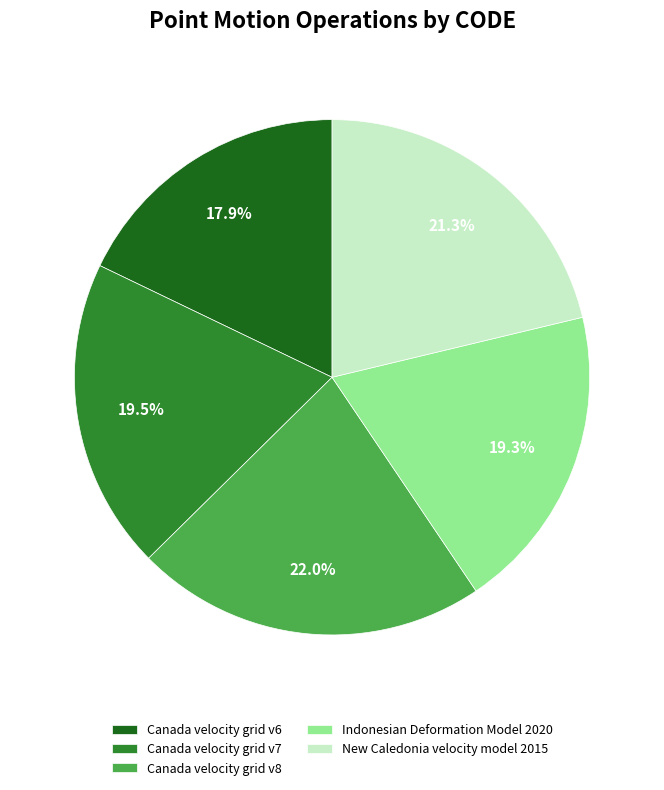

To the nearest percent, what portion does Indonesian Deformation Model 2020 represent?

19%